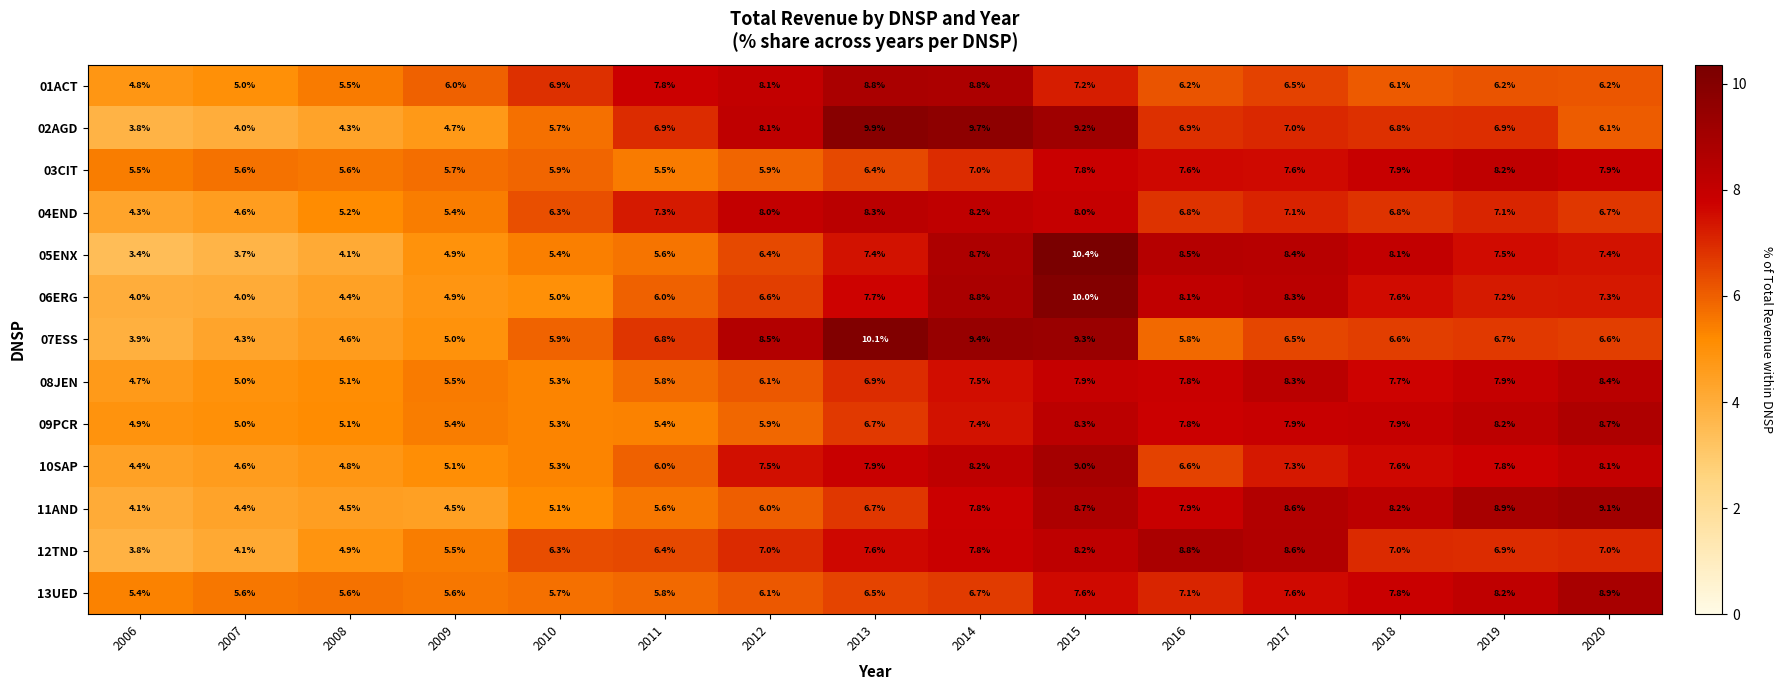

What is the smallest value displayed?

3.4